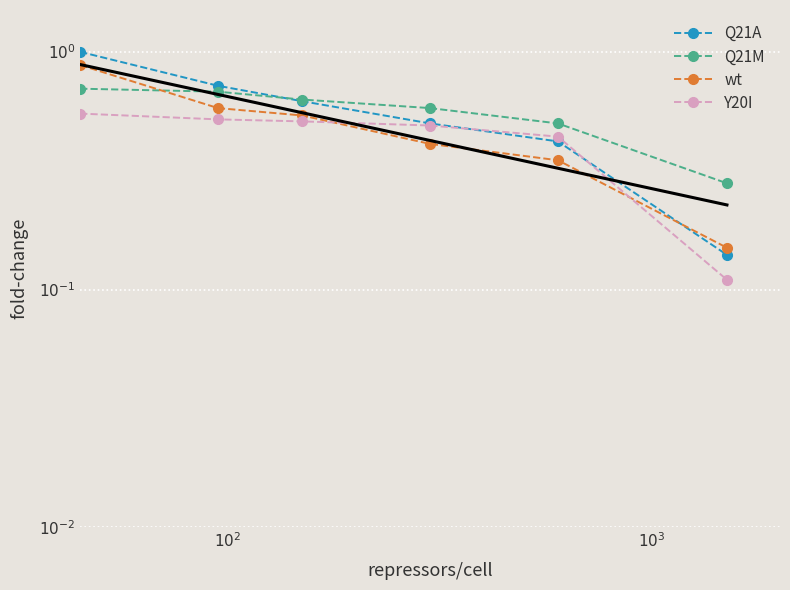

True or false: Y20I and Q21A cross at least once.

True